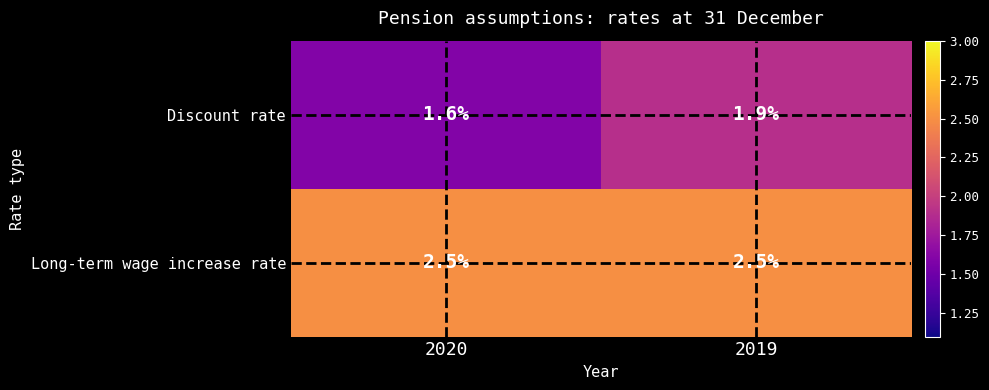

At 2020, list the series in order from largest to smallest.

Long-term wage increase rate, Discount rate